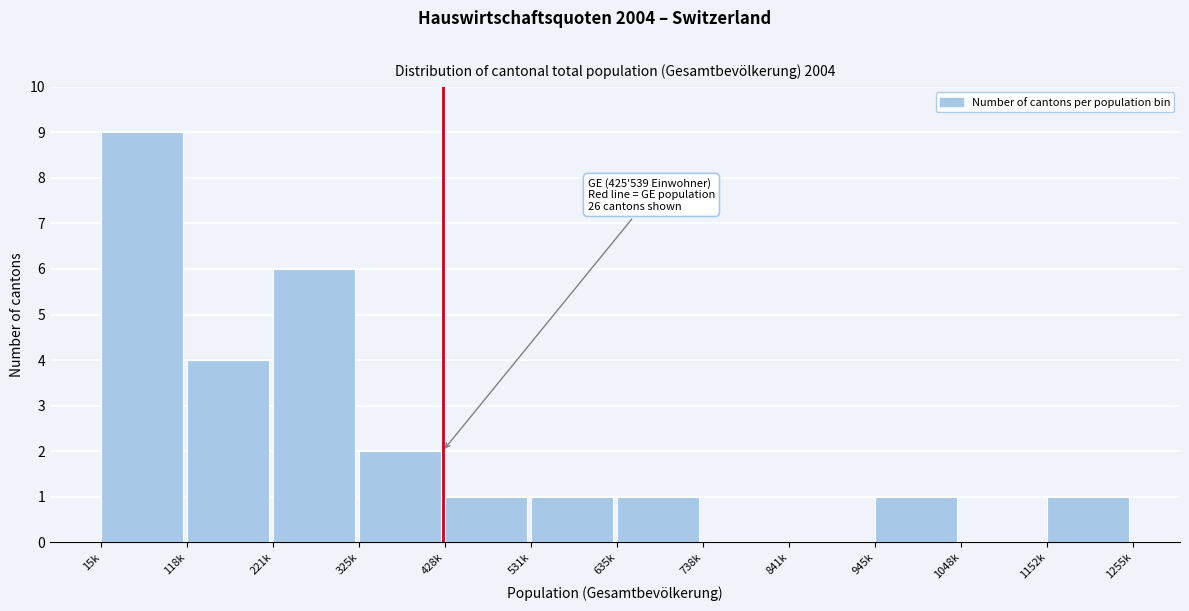

Reading left to right, extract all data points from this chart.

15k=9	118k=4	221k=6	325k=2	428k=1	531k=1	635k=1	738k=0	841k=0	945k=1	1048k=0	1152k=1